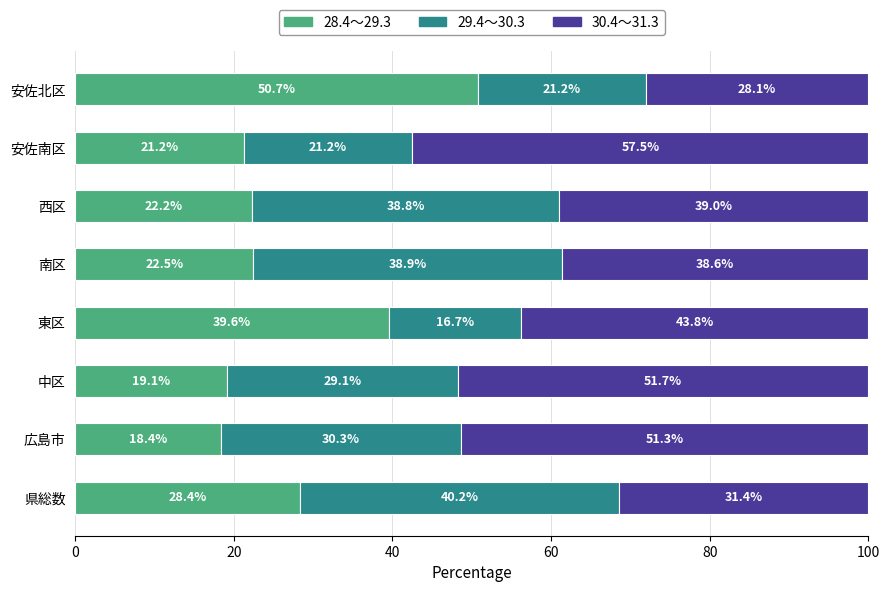

The value of 28.4～29.3 at 県総数 is 28.4. True or false?

True